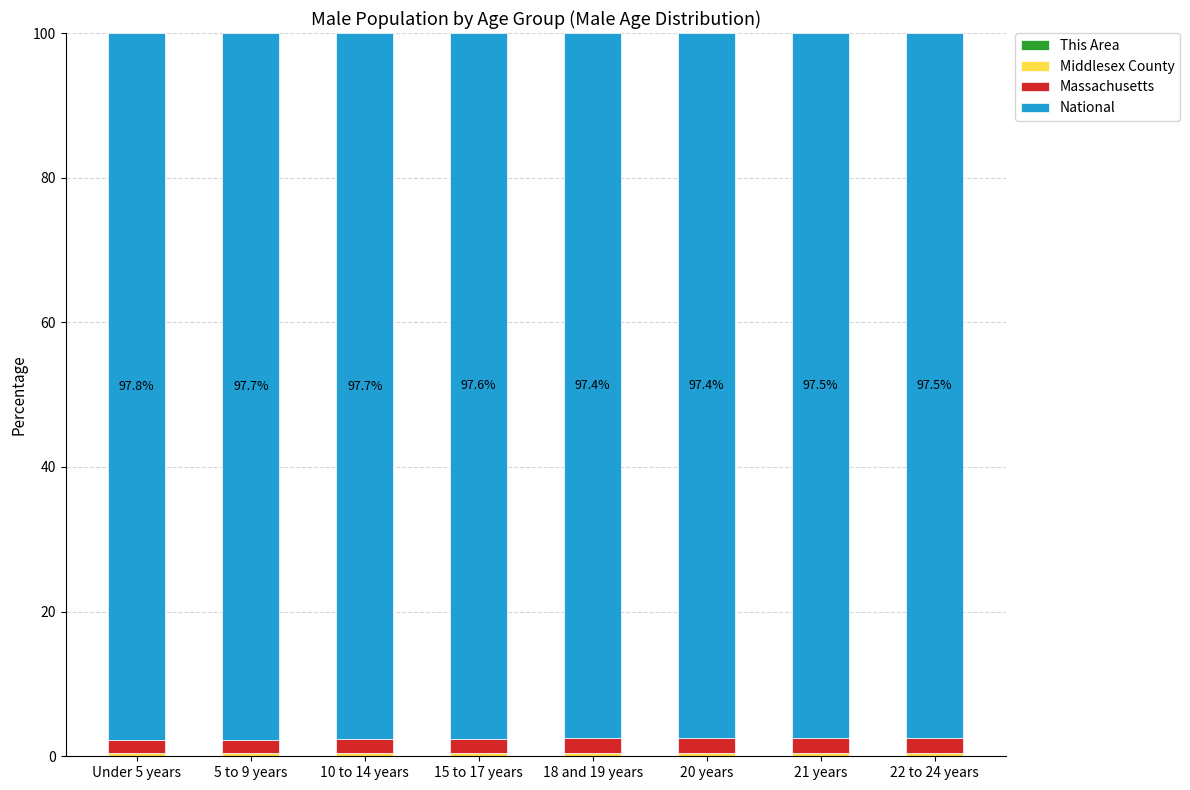

Are the bars horizontal?

No